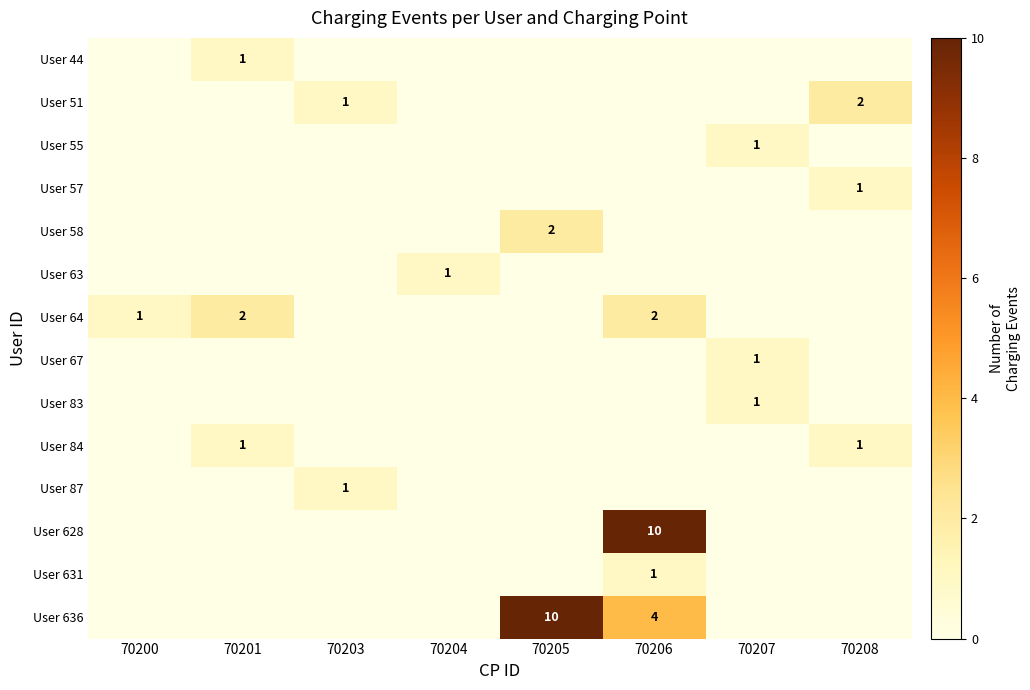

Count the number of data series in this chart.

14